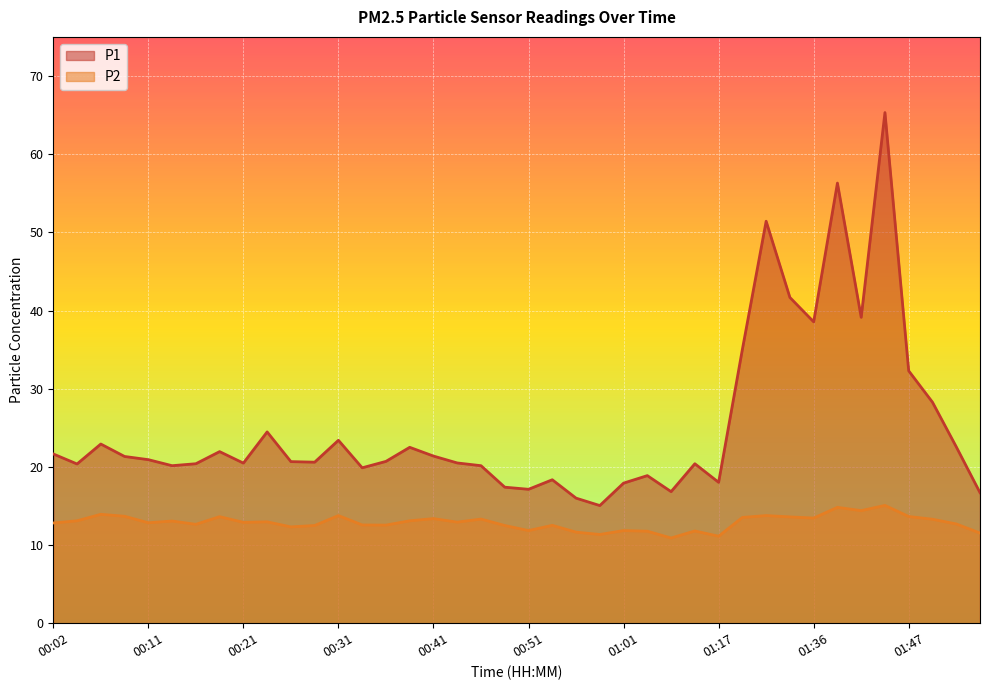

Where does the P2 series first go above 12?

00:02